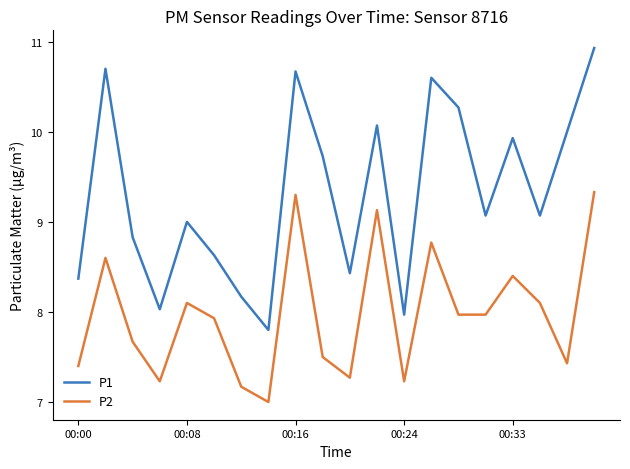

What is the difference between the maximum and minimum values in the P2 series?

2.3